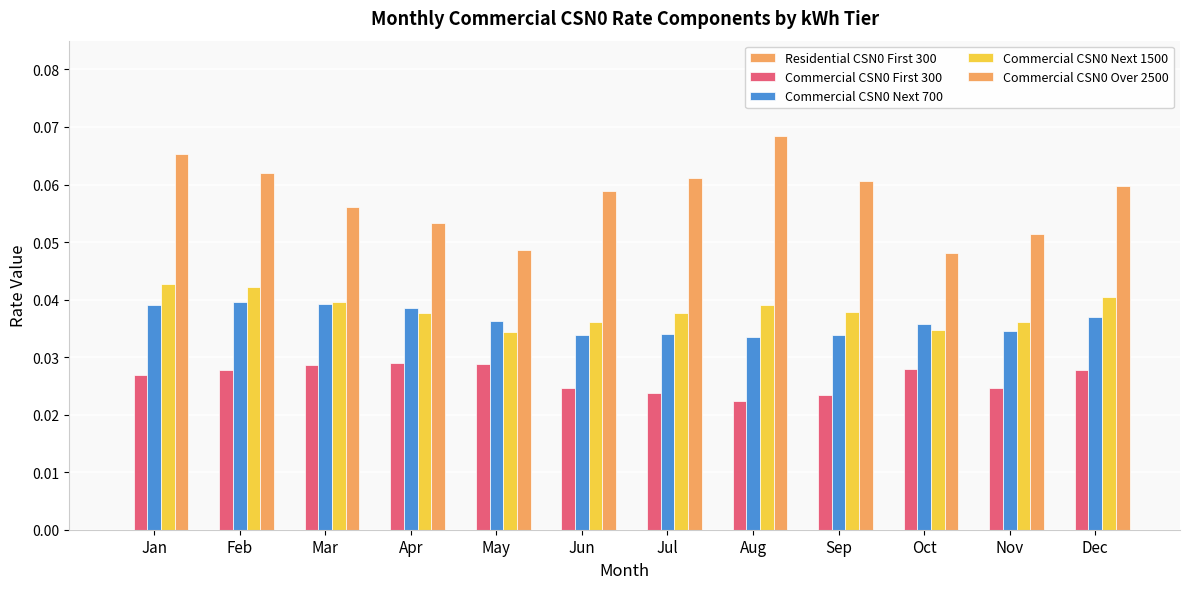

How many bars are there in each group?

4